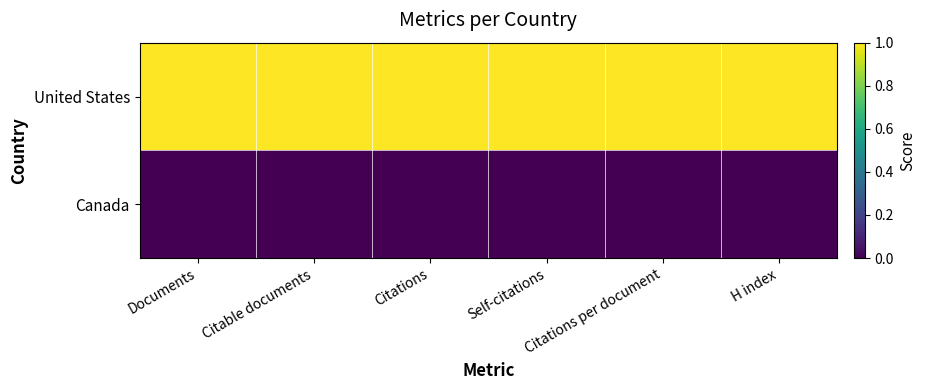

Rank the series at Citations per document from highest to lowest value.

United States, Canada